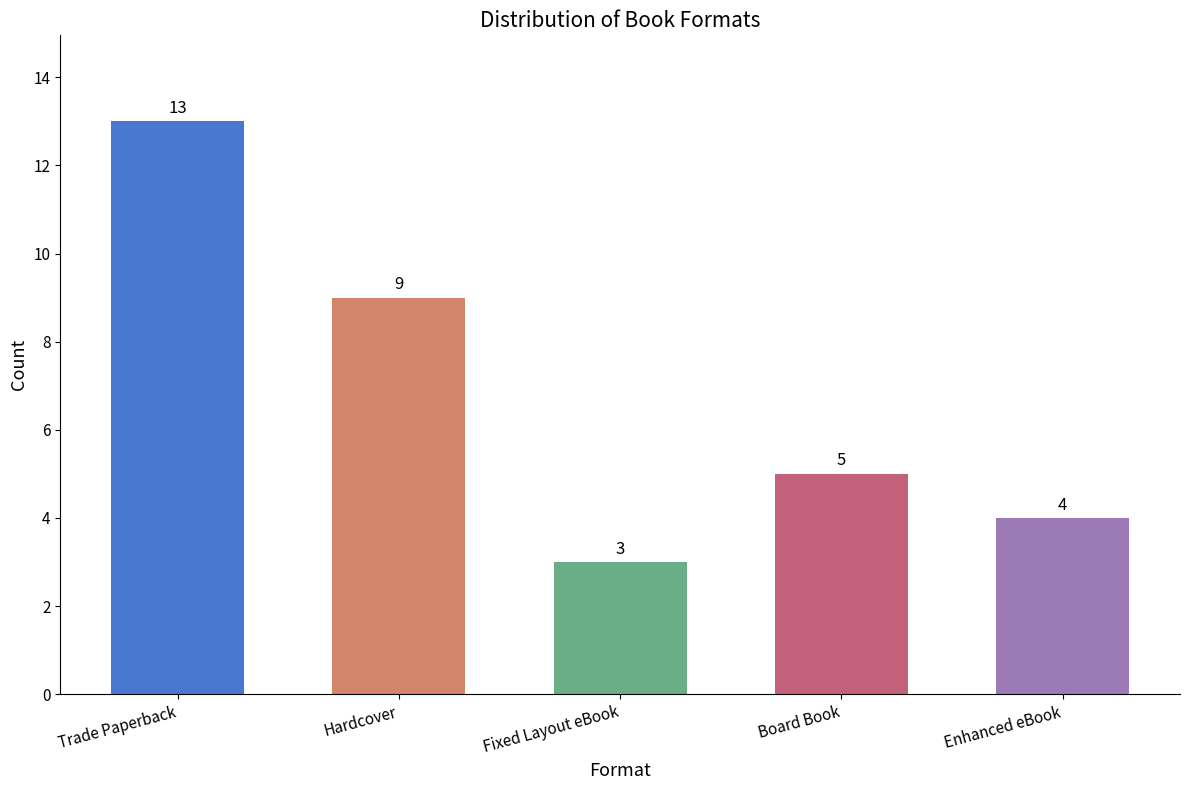

What is the smallest value displayed?

3